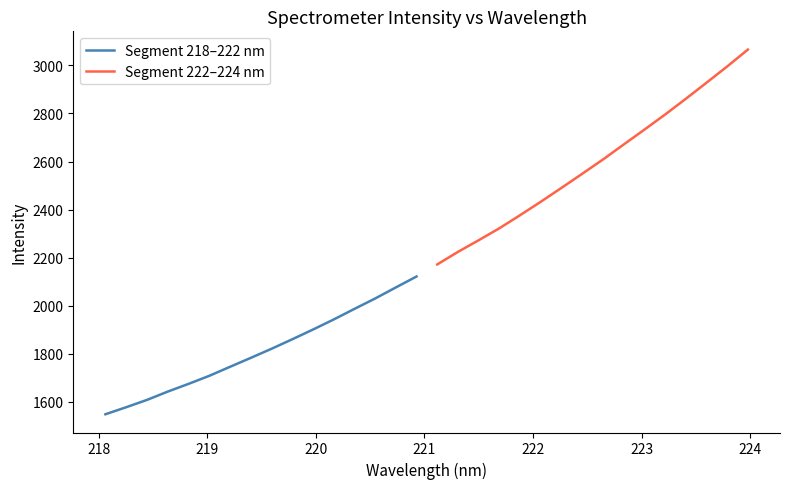

Reading left to right, transcribe all the data shown in this chart.

Segment 218–222 nm: 1548.9	1578.1	1608.5	1643.0	1675.1	1708.5	1746.0	1783.2	1821.0	1860.5	1901.0	1942.9	1986.9	2030.2	2076.2	2121.8
Segment 222–224 nm: 2172.1	2224.2	2272.7	2322.5	2376.9	2432.9	2490.6	2549.2	2608.5	2670.8	2732.6	2795.5	2860.9	2927.8	2995.5	3065.8